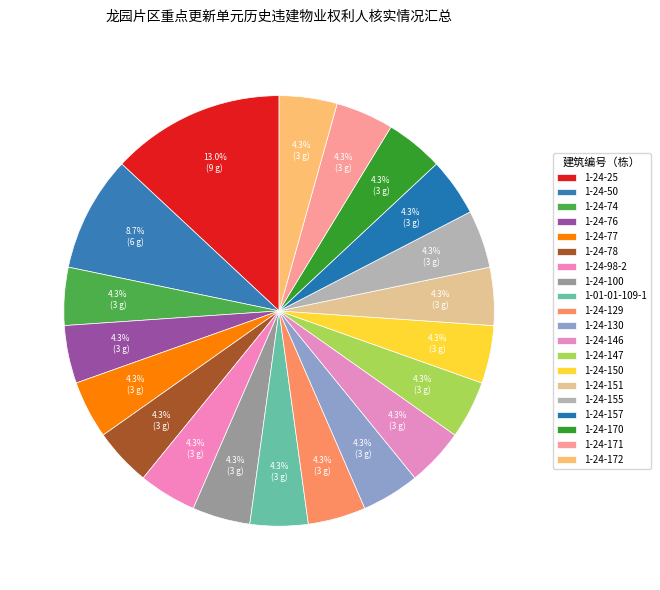

Count the number of slices in the pie.

20